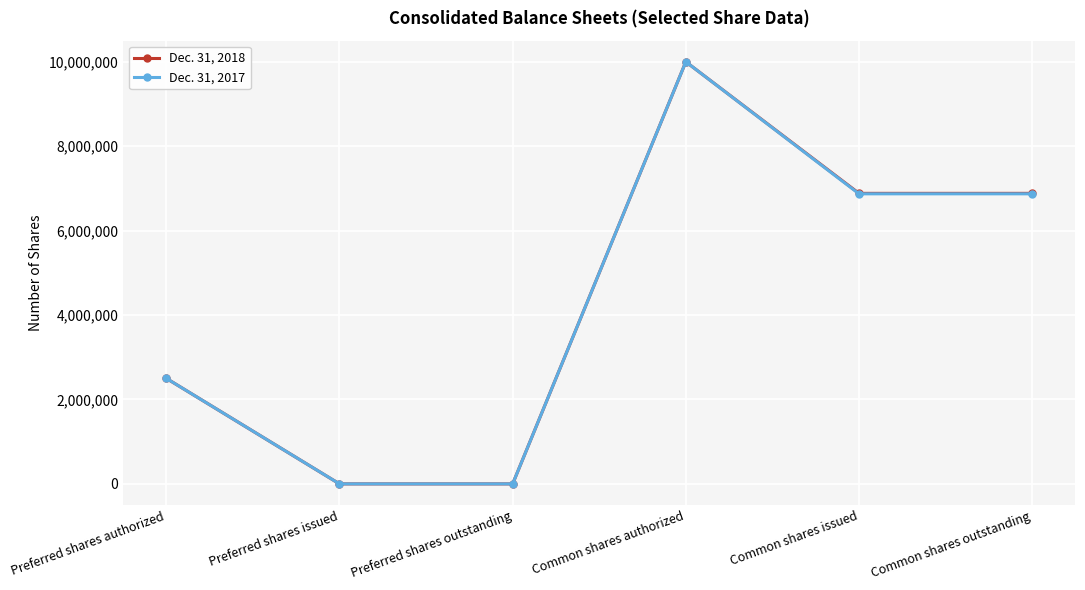

How many values in the Dec. 31, 2018 series are below 6883216?

3